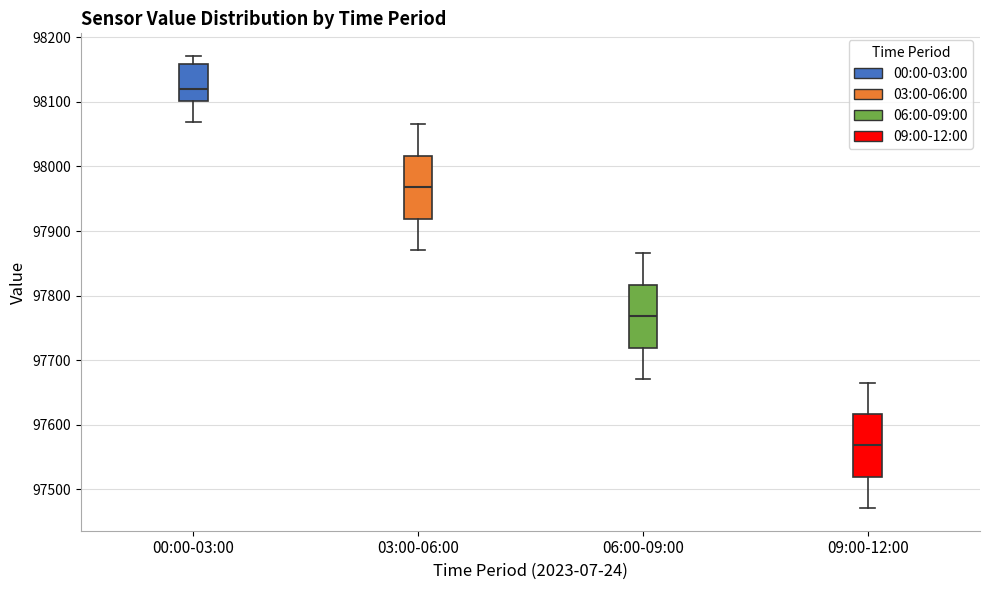

Reading left to right, read every box against the y-axis: the position of its median line, the range the box covers, and the ends of its whiskers. The values are not printed on the chart, so give them approximately, as read against the axis.

00:00-03:00: median 98120, box 98100 to 98160, whiskers 98070 to 98170
03:00-06:00: median 97970, box 97920 to 98020, whiskers 97870 to 98070
06:00-09:00: median 97770, box 97720 to 97820, whiskers 97670 to 97870
09:00-12:00: median 97570, box 97520 to 97620, whiskers 97470 to 97670